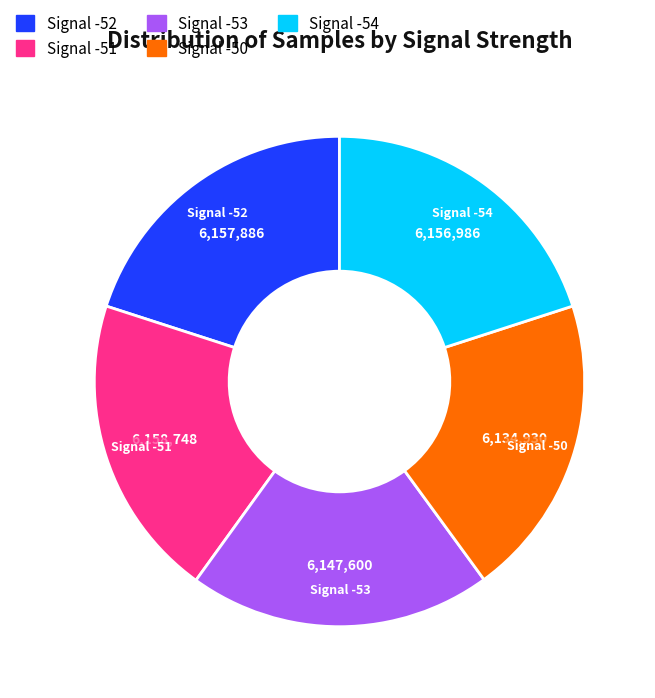

Is the sum of Signal -50 and Signal -51 greater than half?

No